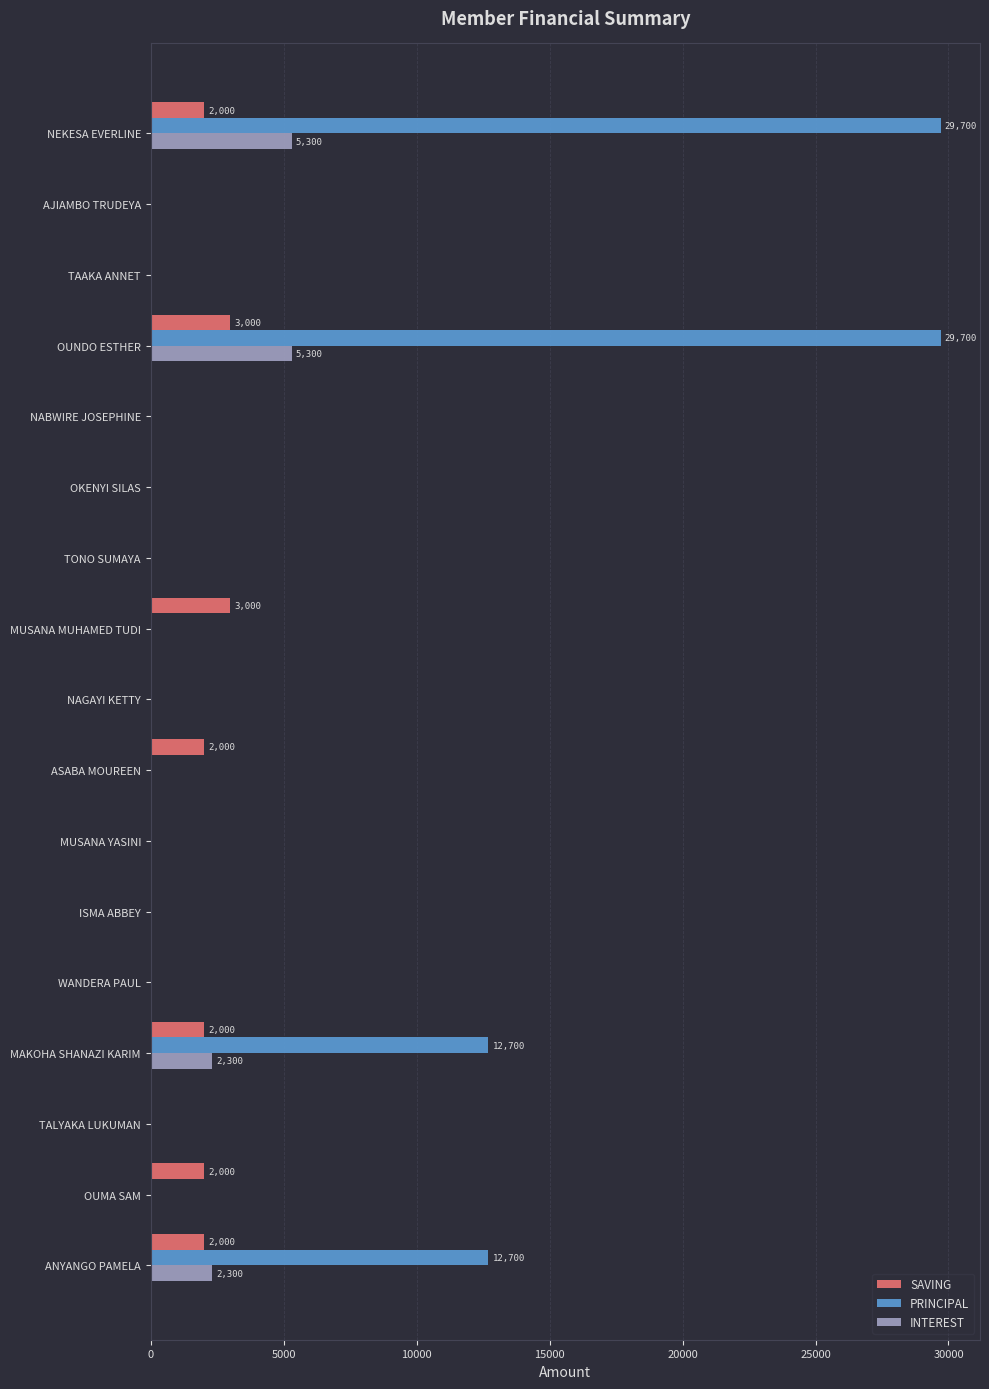

What is the sum of the SAVING values at ANYANGO PAMELA and ISMA ABBEY?

2000